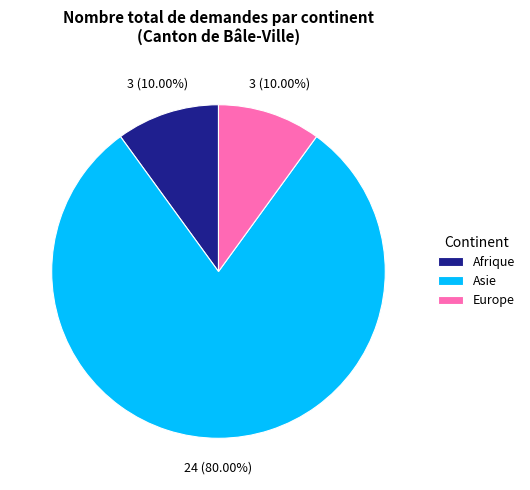

What is the largest slice in the pie chart?

Asie